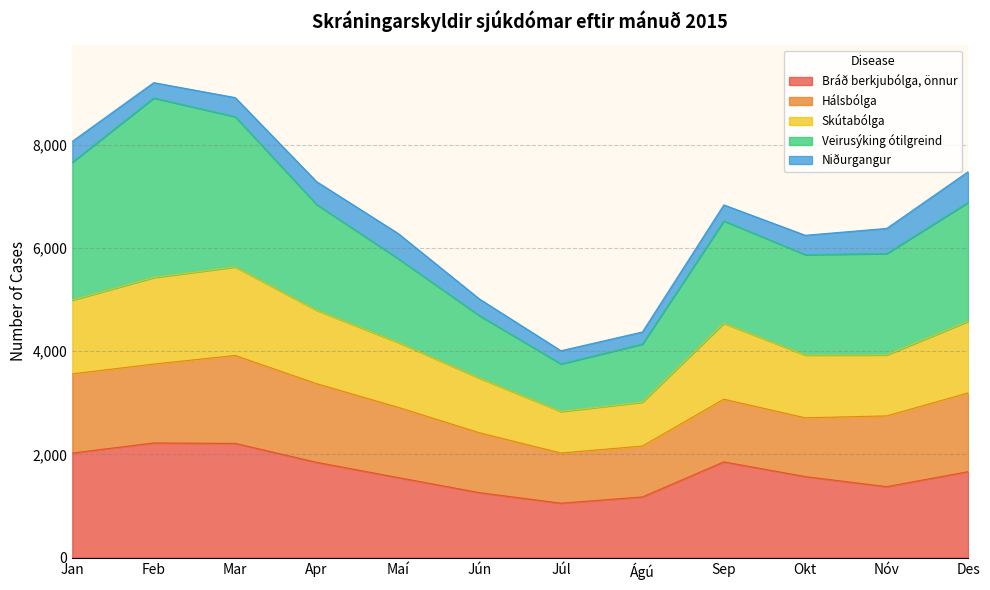

At how many categories does at least one series exceed 8281?

2